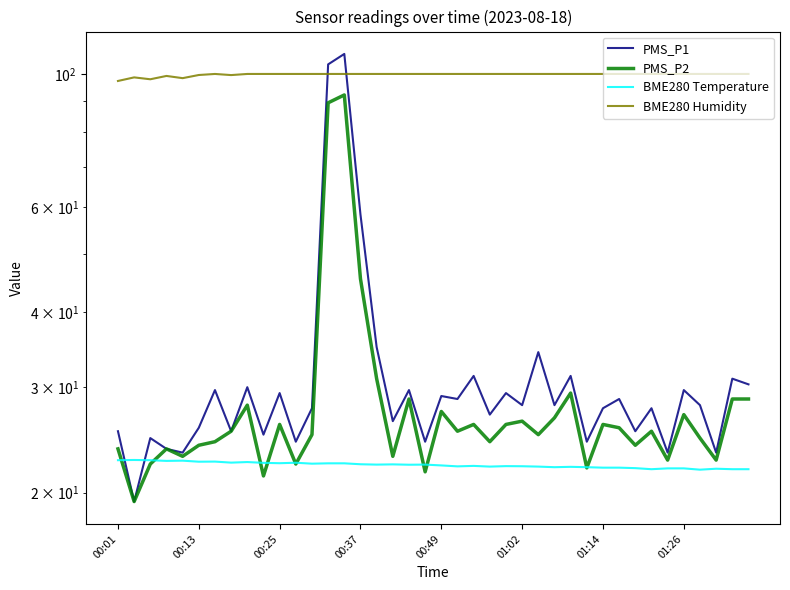

What is the difference between the PMS_P1 values at 19 and 9?

0.7